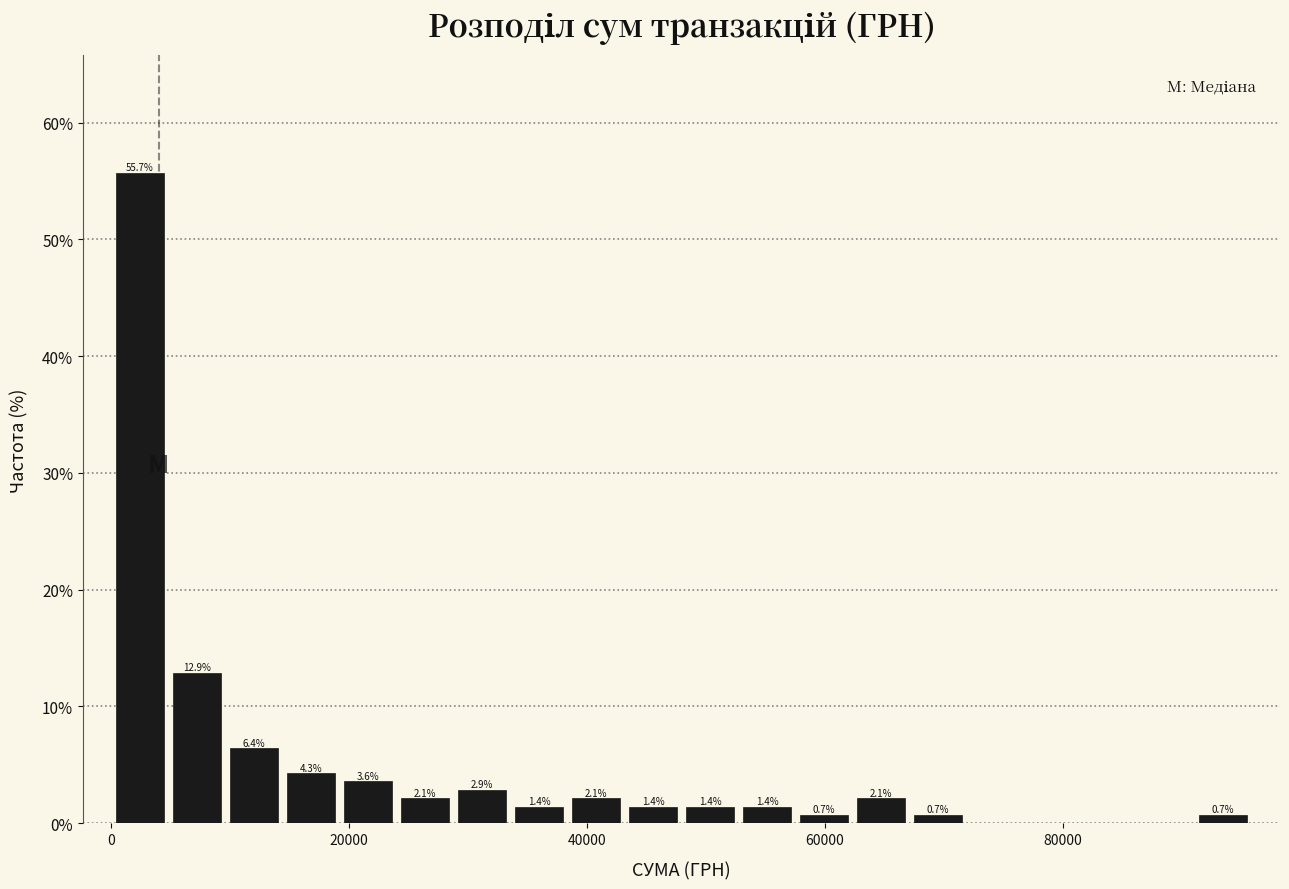

Around what value on the x-axis is the tallest bar? Give the approximate position of its centre, as read against the axis.

2000